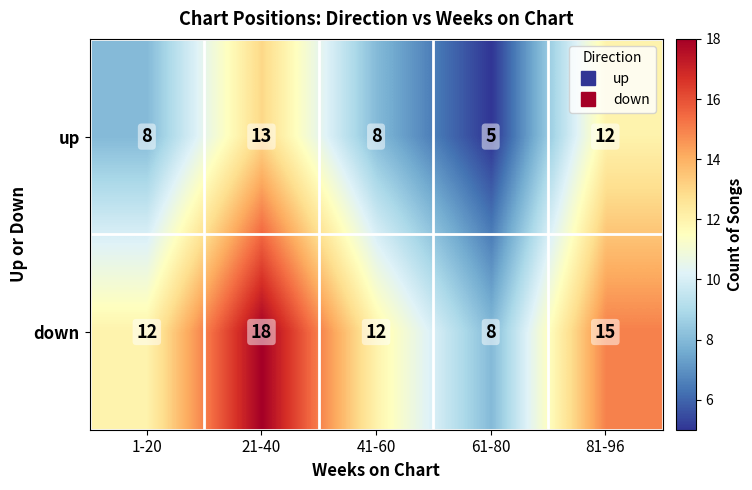

What is the average value of the down series?

13